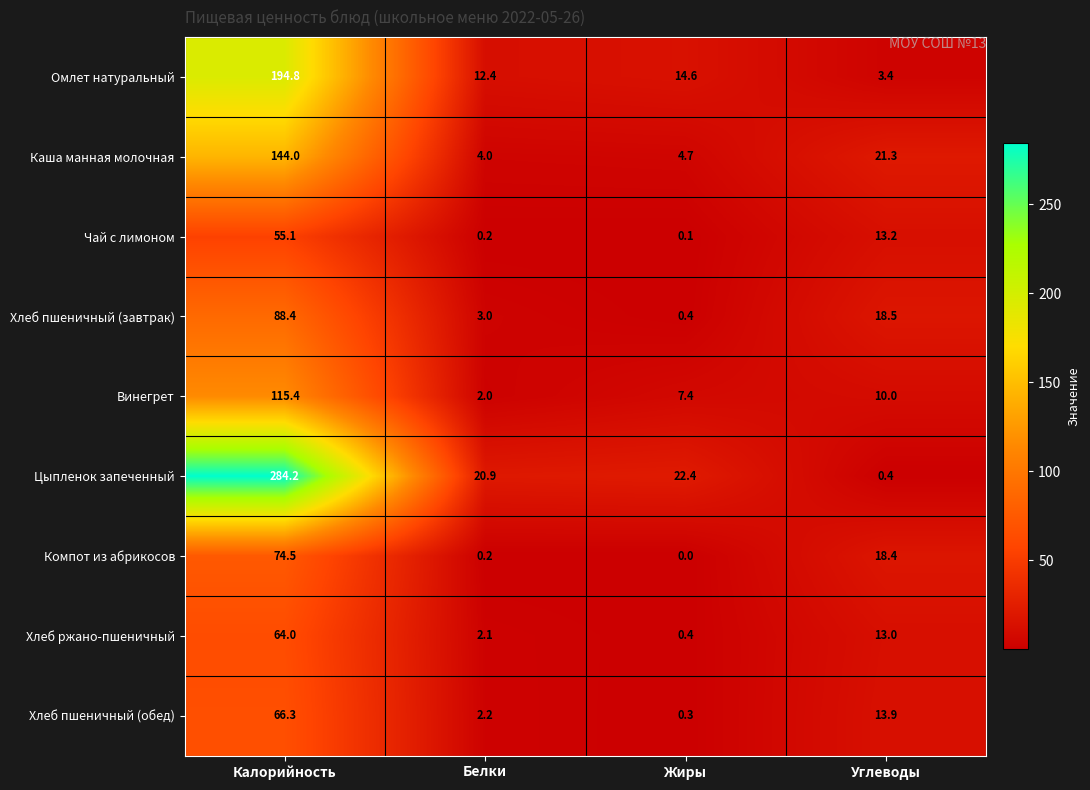

What is the spread (max minus min) of values at Углеводы?

20.9